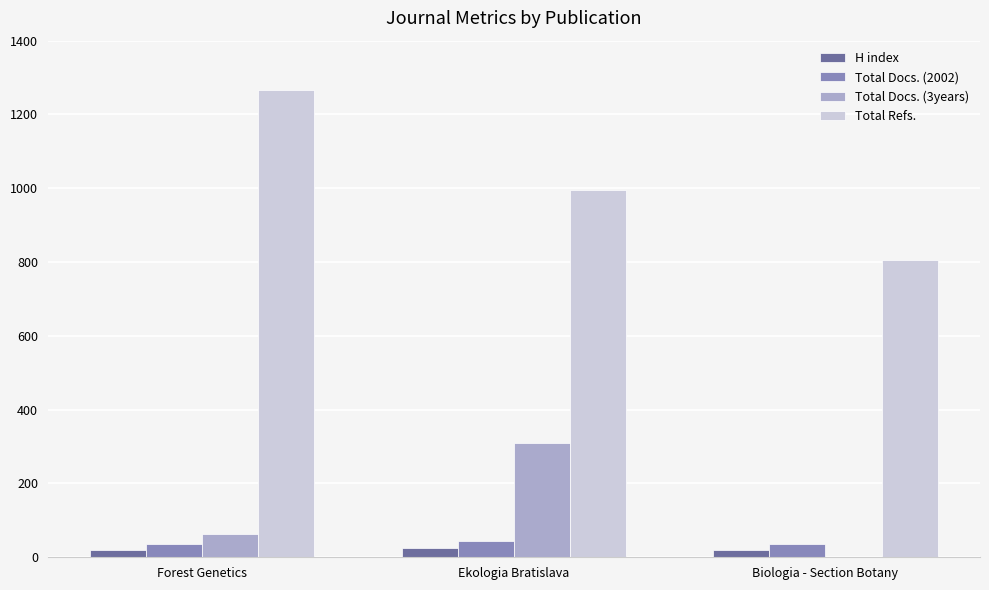

Where is Total Docs. (3years) nearest to the value 156?

Forest Genetics